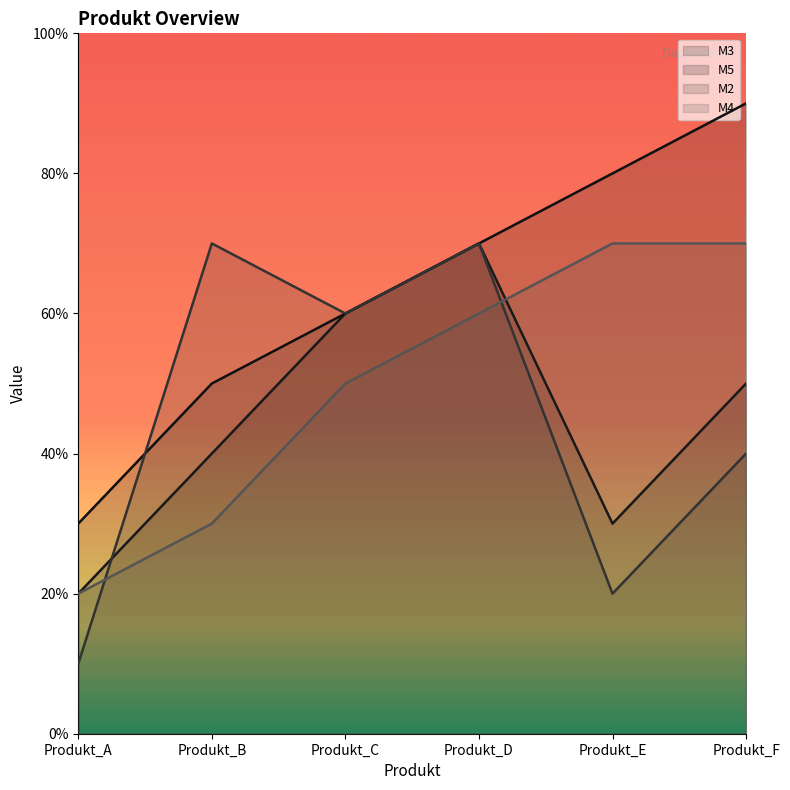

Between which two adjacent categories do M5 and M2 first intersect?

Produkt_A and Produkt_B